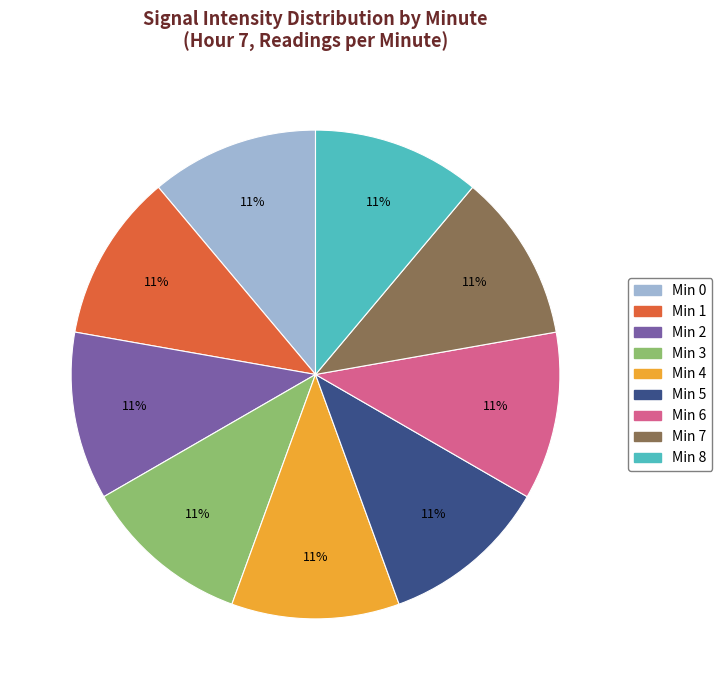

To the nearest percent, what is the average slice percentage?

11%